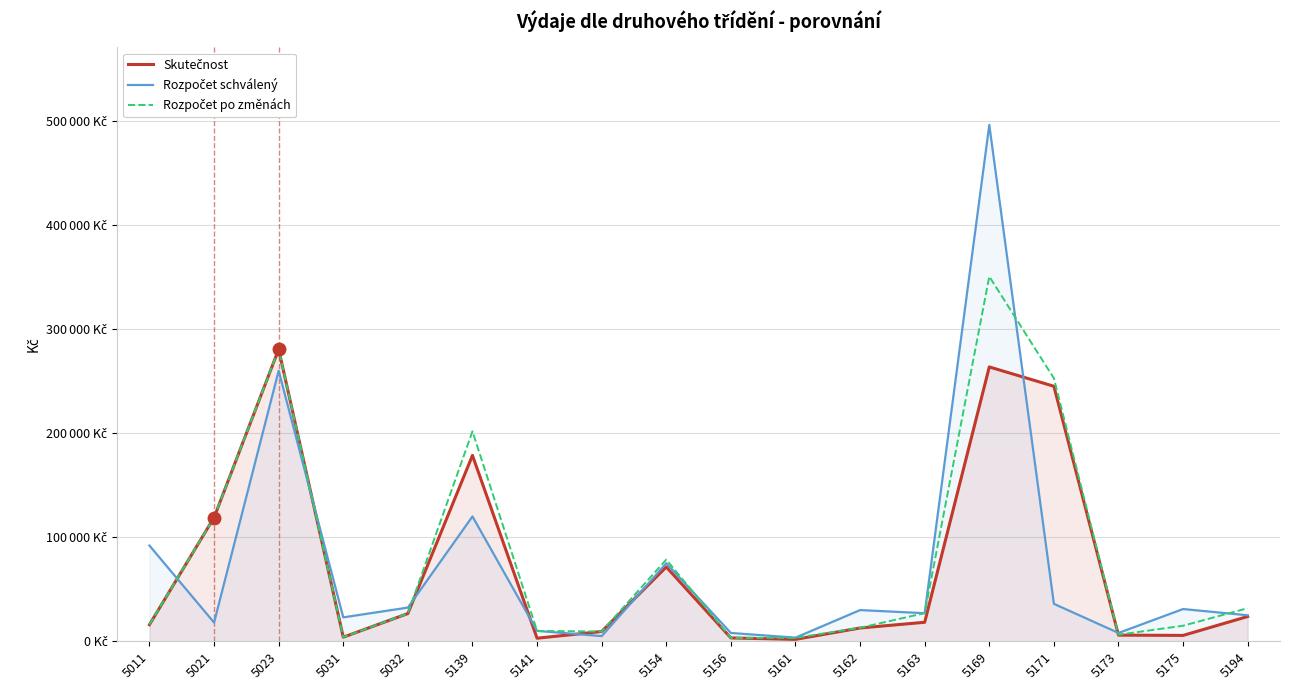

Between 5011 and 5032, which is larger?

5032